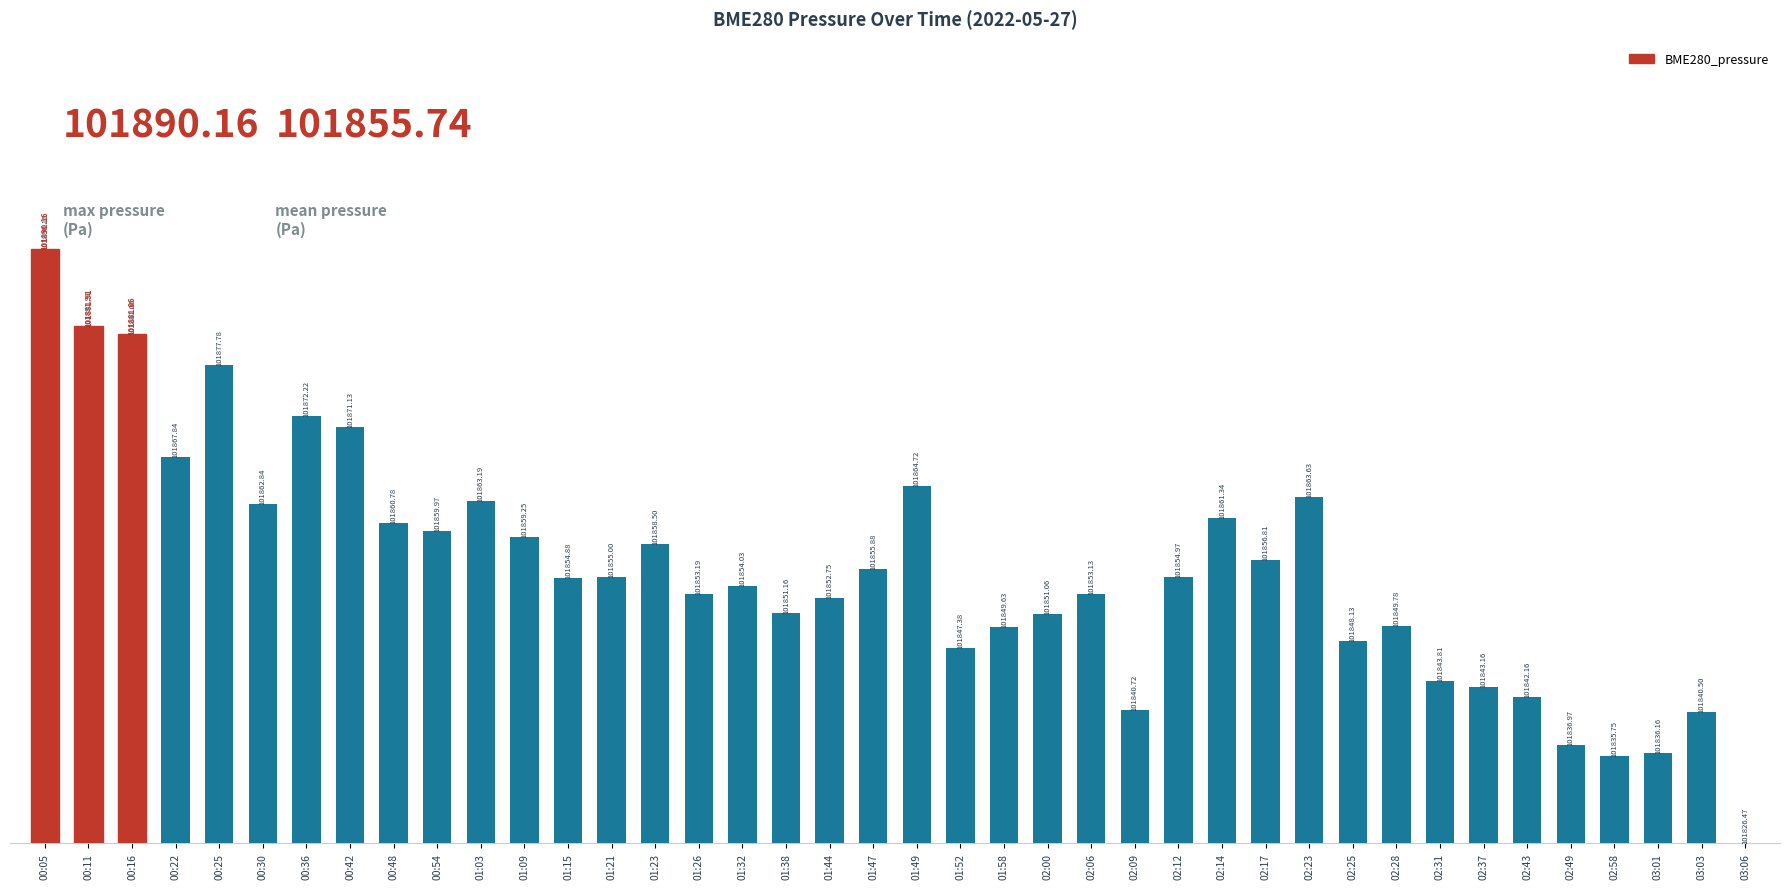

Are the bars grouped side by side (vs. stacked)?

No